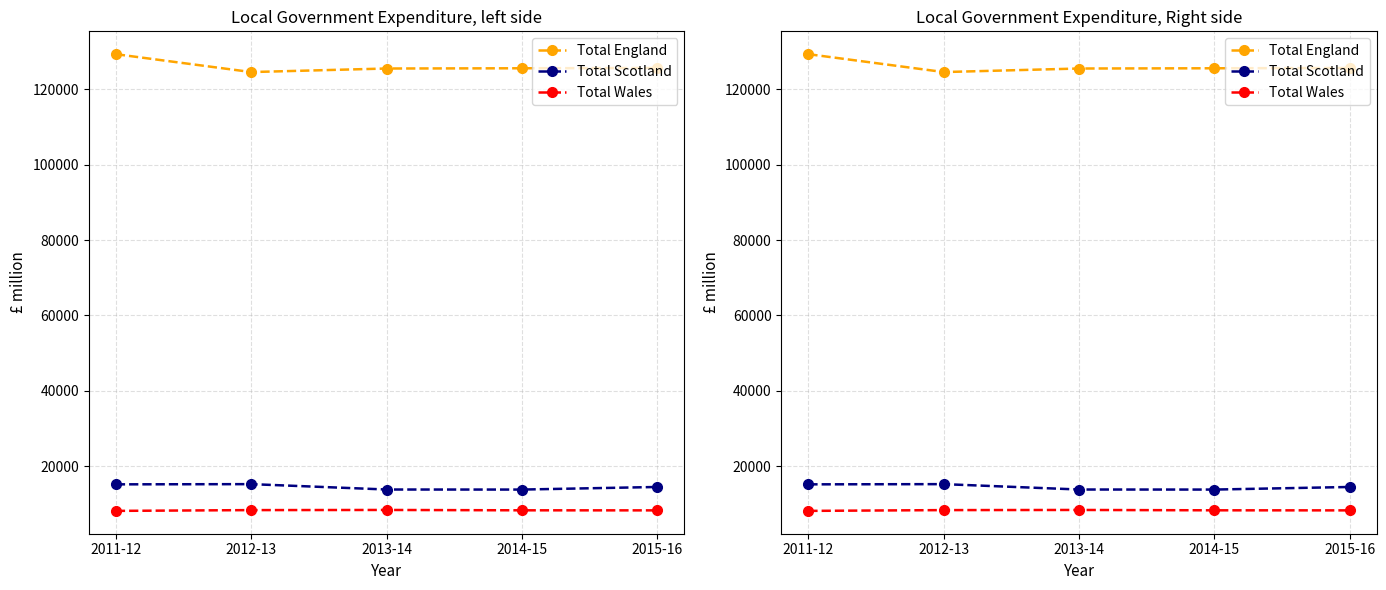

Reading right to left, extract all data points from this chart.

Total England: 2015-16=125660	2014-15=125579	2013-14=125516	2012-13=124574	2011-12=129321
Total Scotland: 2015-16=14493	2014-15=13804	2013-14=13818	2012-13=15245	2011-12=15189
Total Wales: 2015-16=8284	2014-15=8301	2013-14=8395	2012-13=8355	2011-12=8148